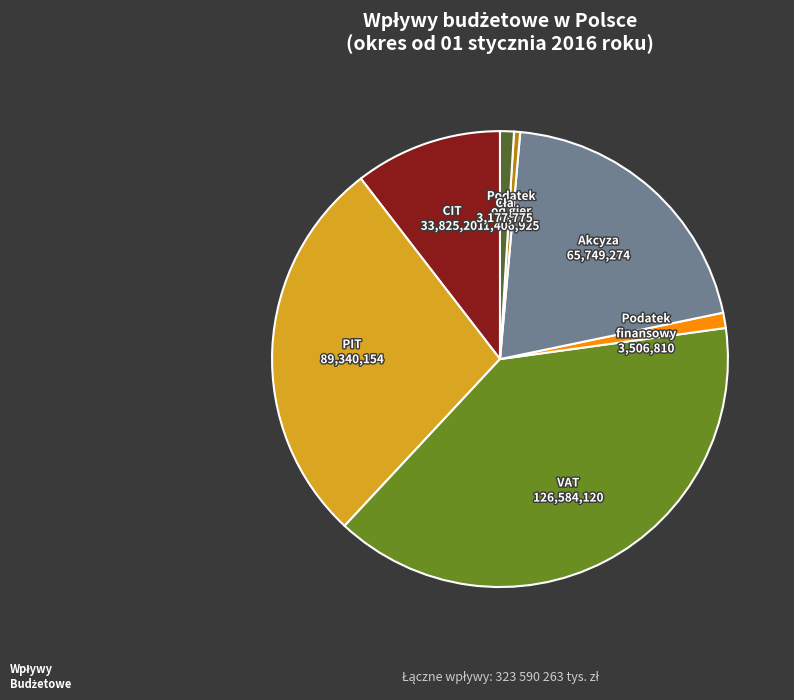

Does any single category account for the majority?

No